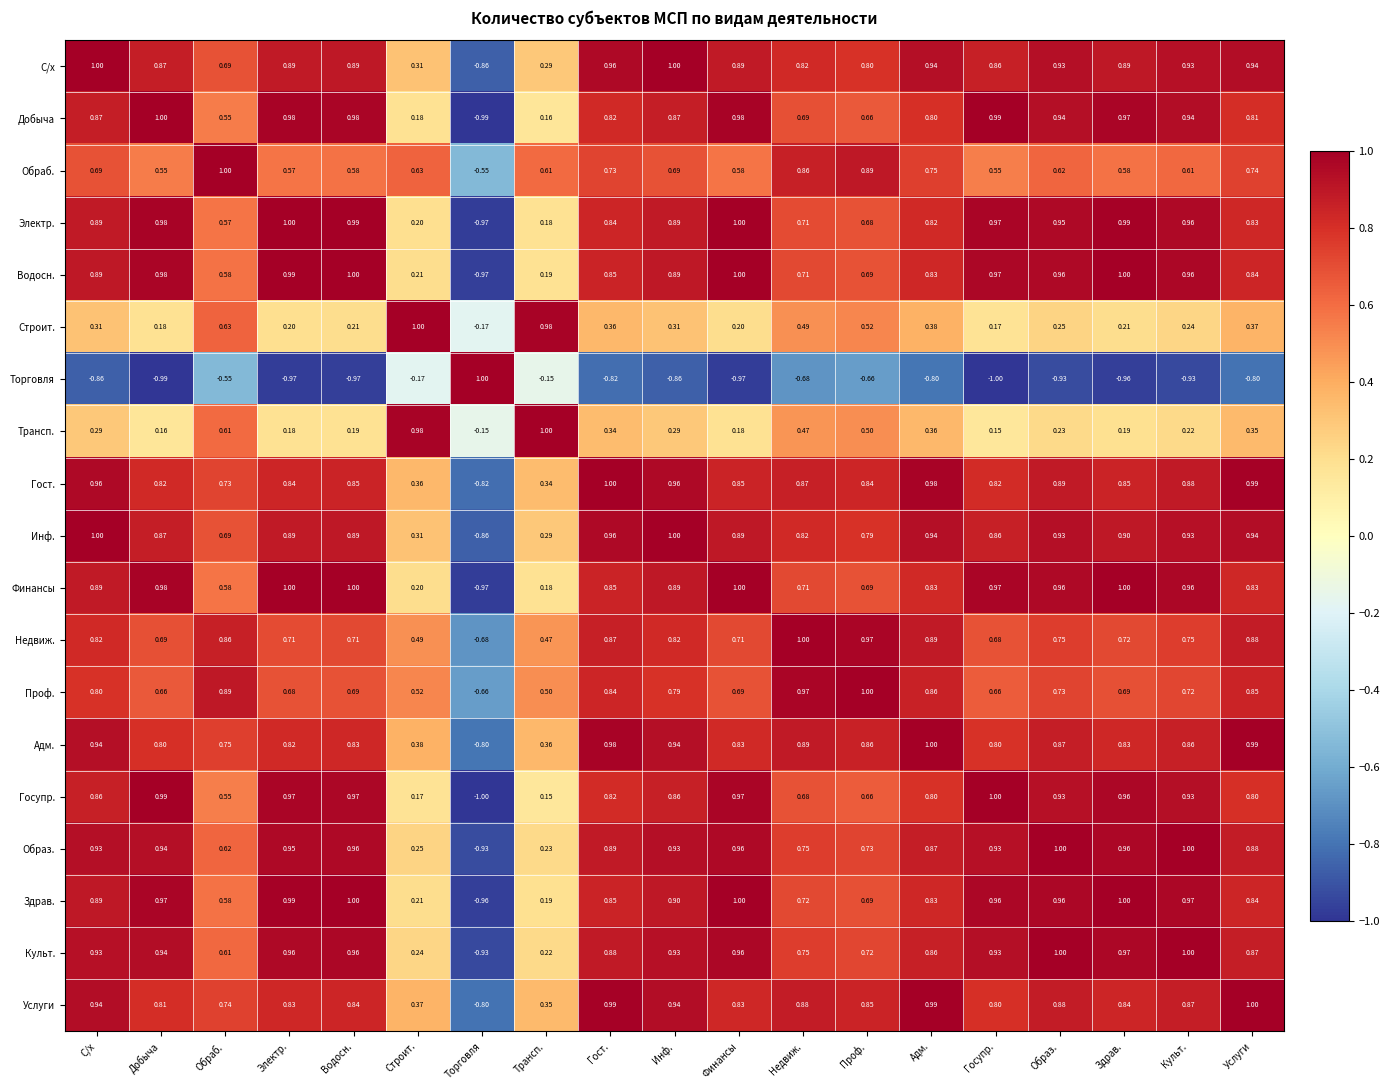

Which category has the highest value in the Гост. series?

Гост.